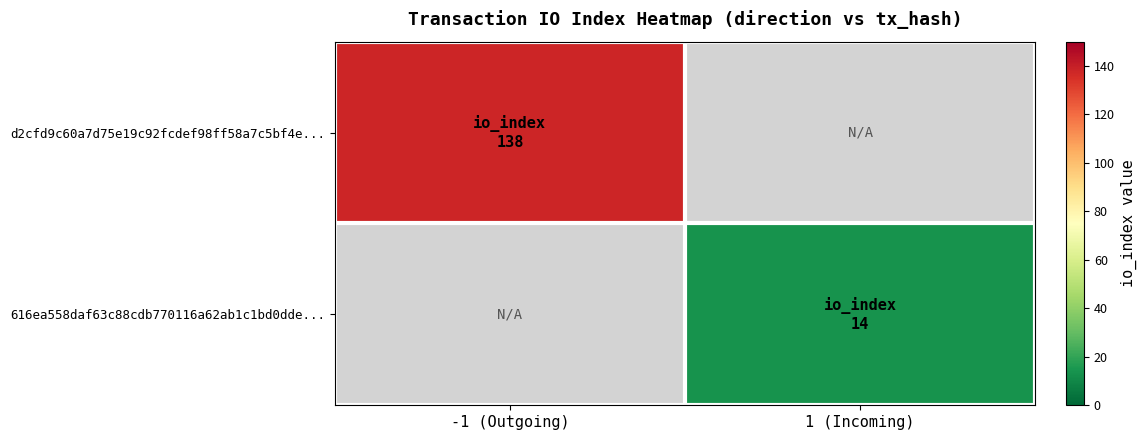

How many categories are shown in the chart?

2